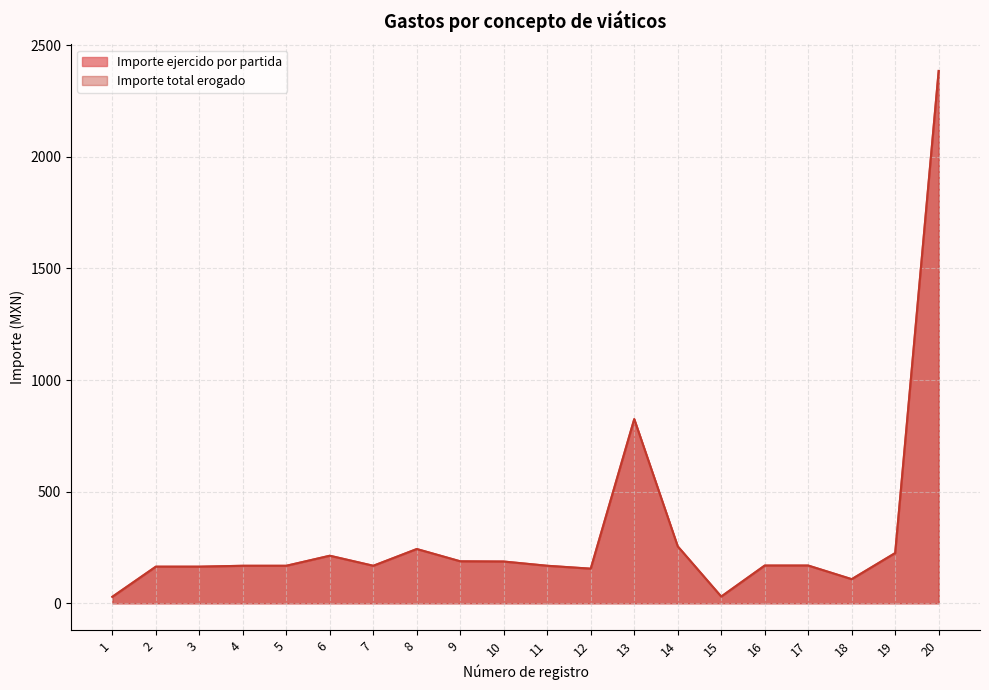

True or false: Importe total erogado and Importe ejercido por partida cross at least once.

False